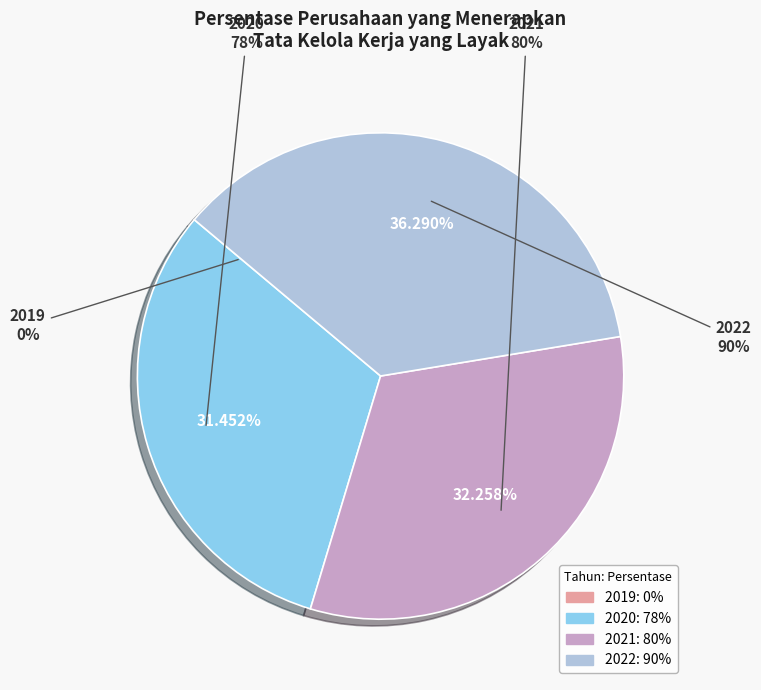

Which category has the smallest portion of the pie?

2019